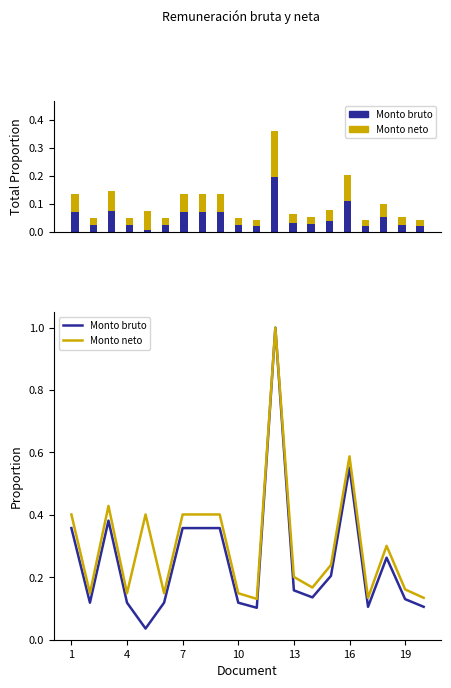

List the series in order of their peak value, lowest first.

Monto bruto, Monto neto